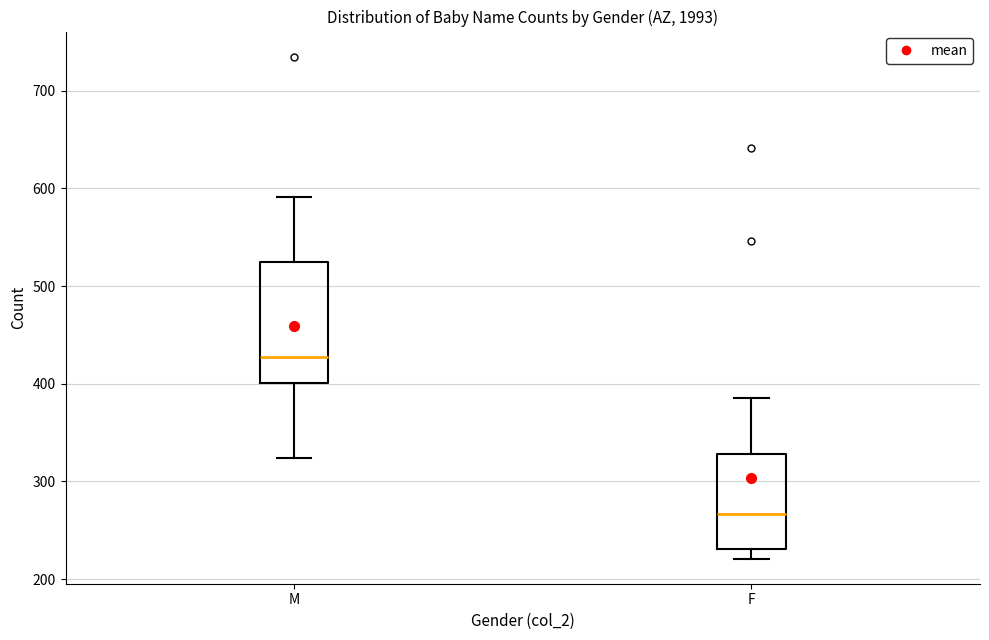

Which box has the highest median line?

M